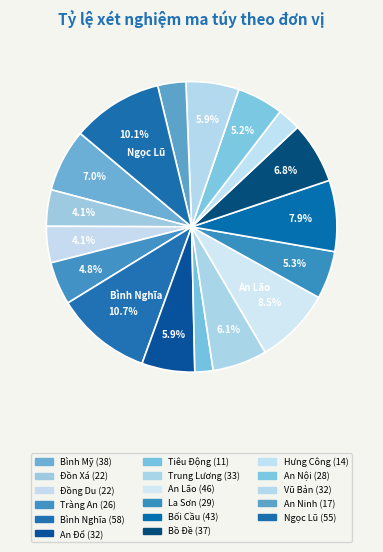

How many segments does this pie chart have?

17